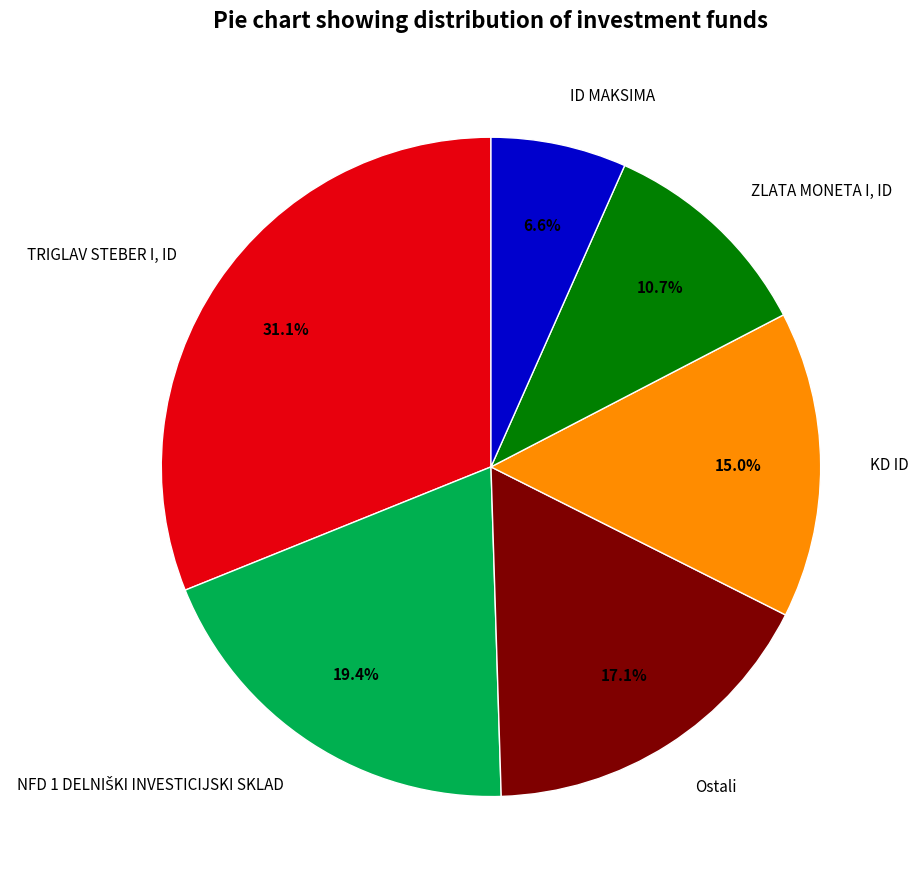

Does Ostali represent more than half of the total?

No